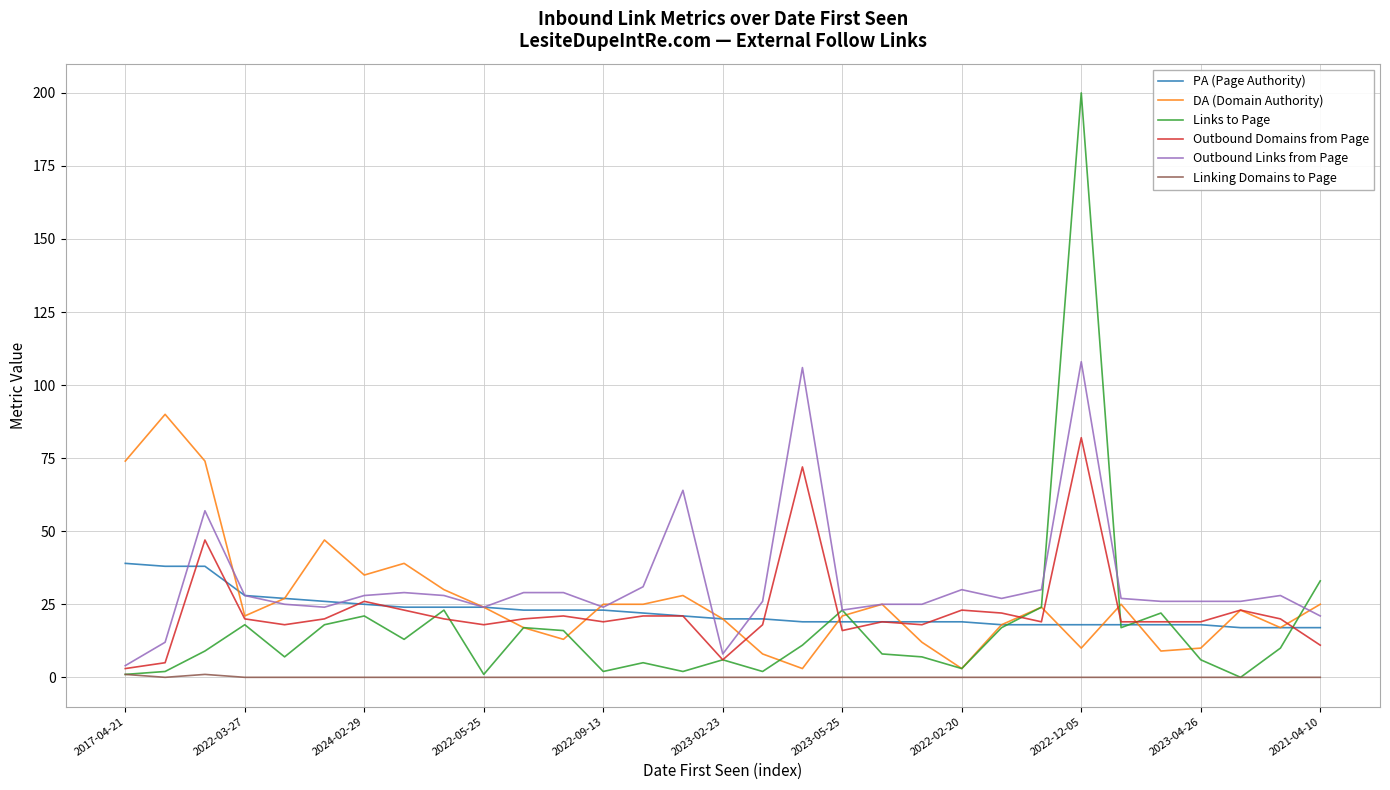

Which series has the widest spread of values?

Links to Page